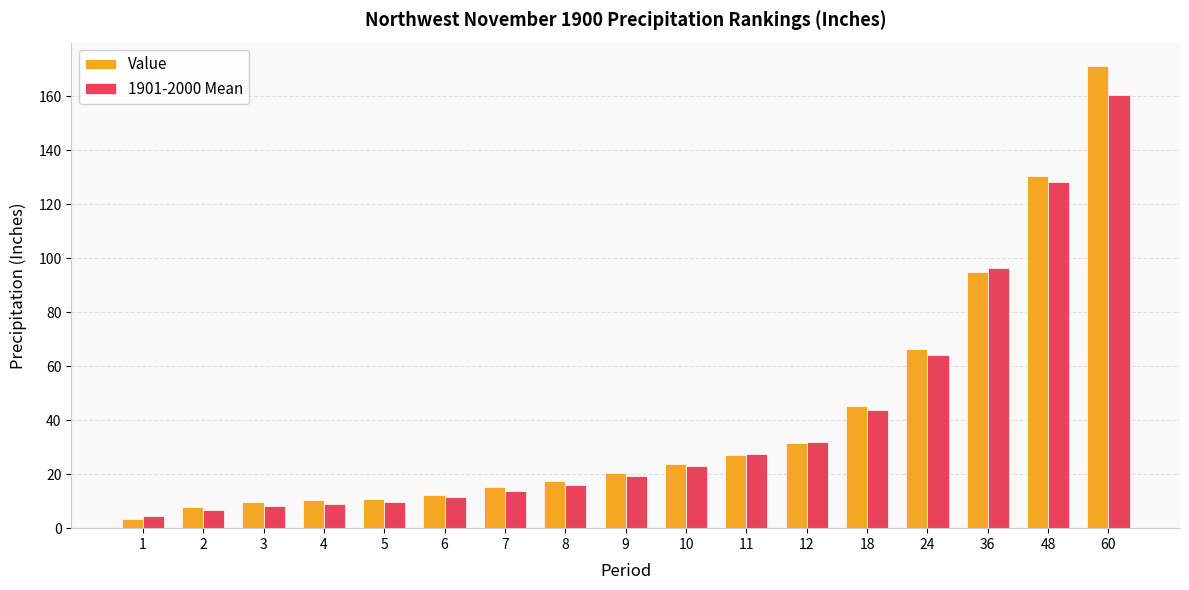

Which series has the largest range (max minus min)?

Value